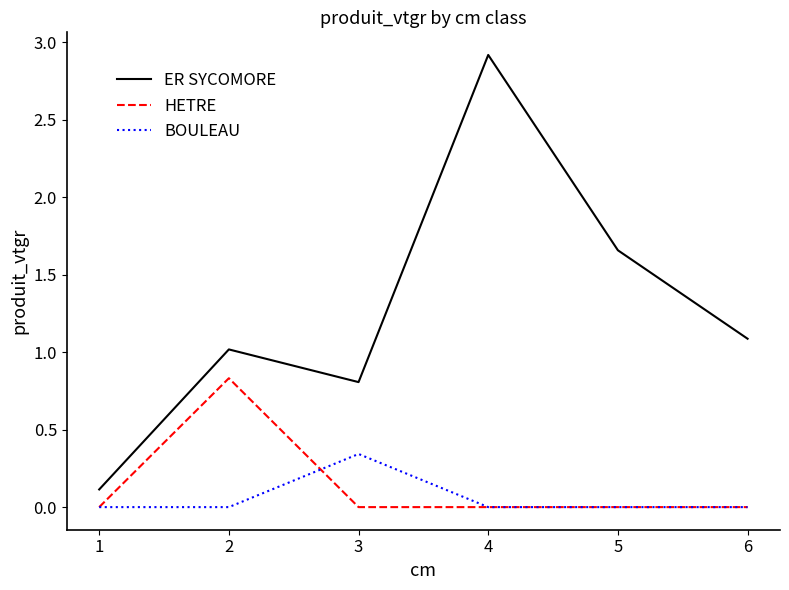

Between 2 and 3, which series saw the biggest shift?

HETRE